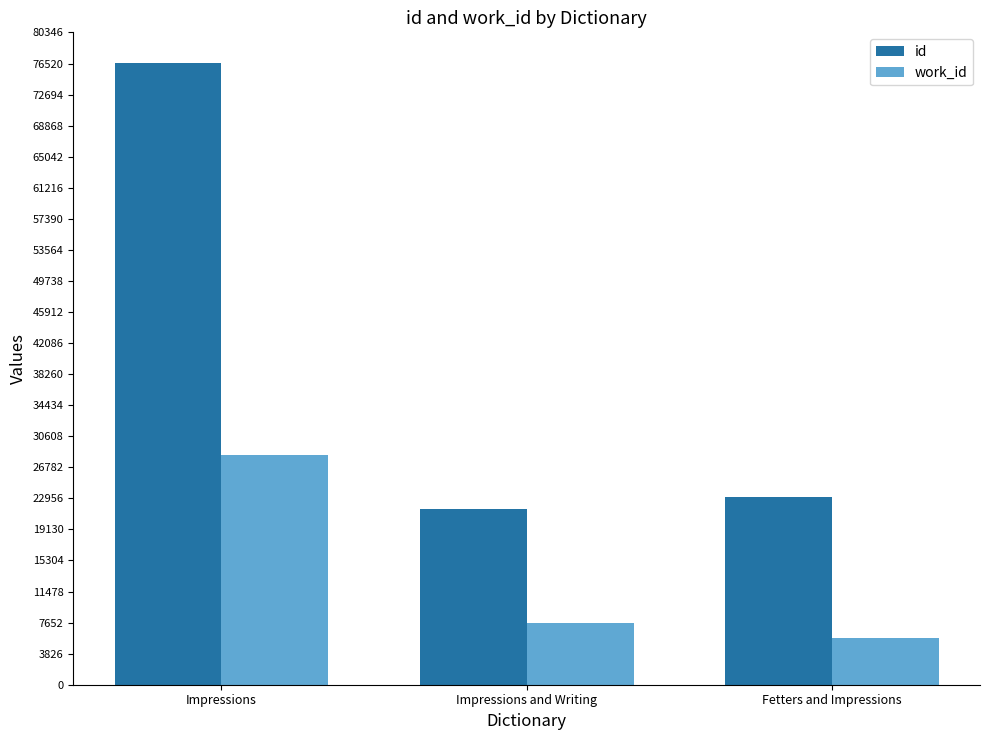

What is the highest value of the work_id series?

28247